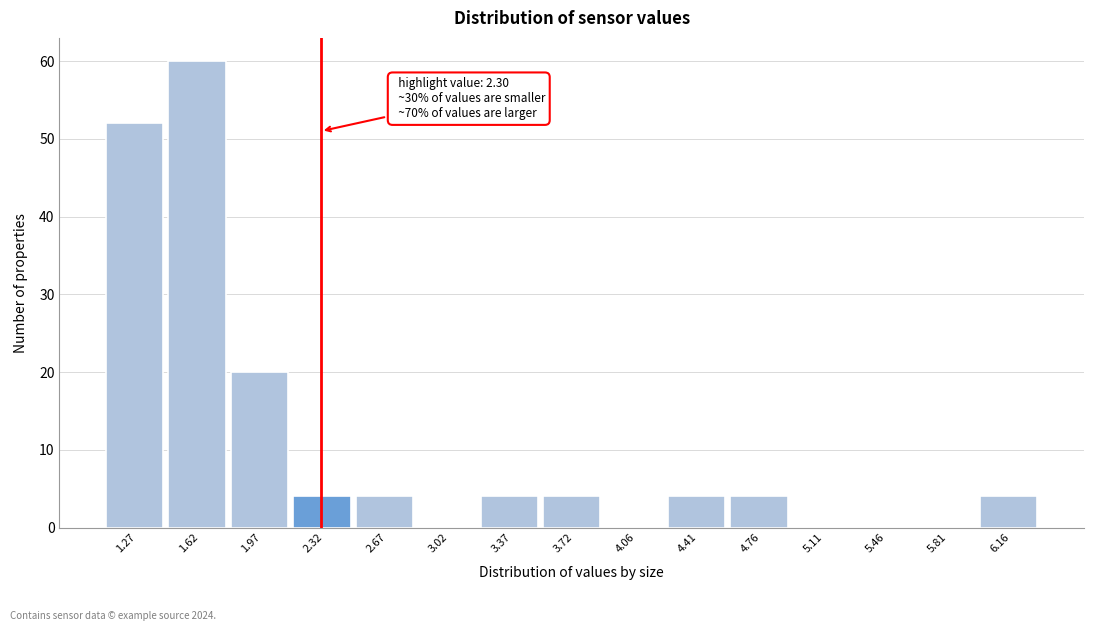

Which range on the x-axis has the tallest bar?

1.45 to 1.80